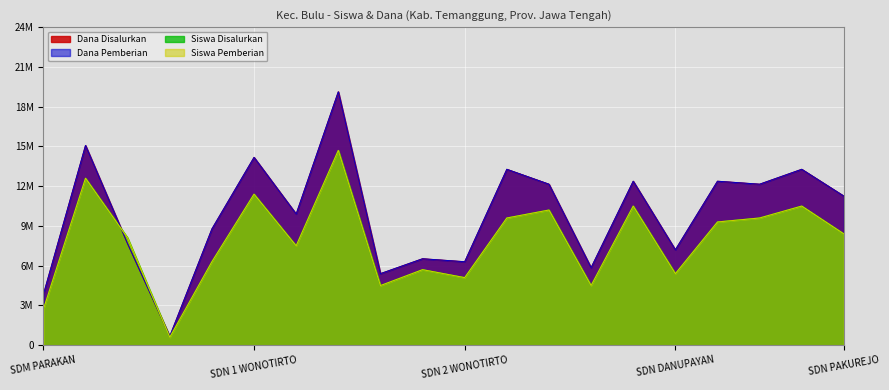

What value does the Siswa Disalurkan series have at SDM PARAKAN, to the nearest 100?

2700000